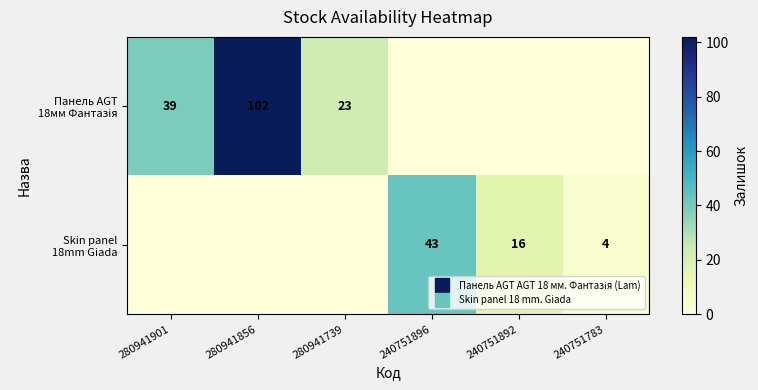

How many series are shown in this chart?

2